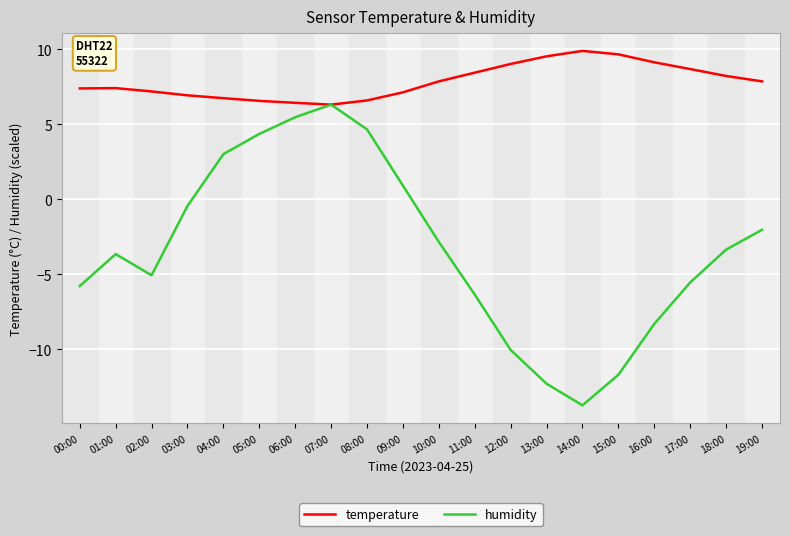

Where does the humidity series first go above -3?

03:00